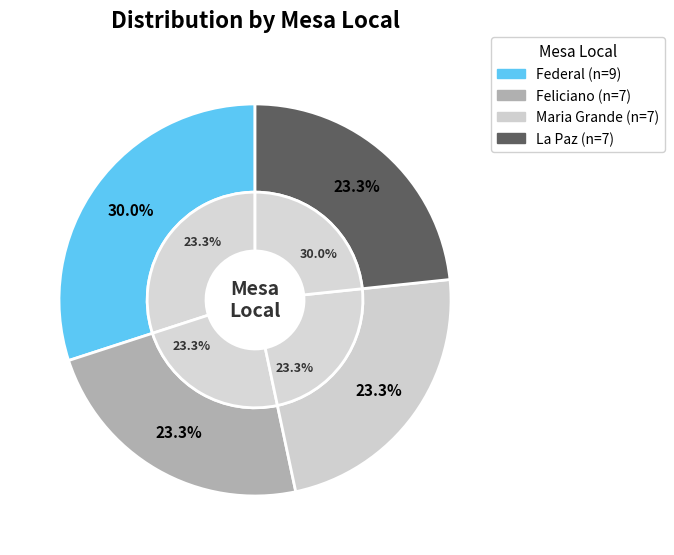

True or false: Maria Grande accounts for 23% of the total.

True